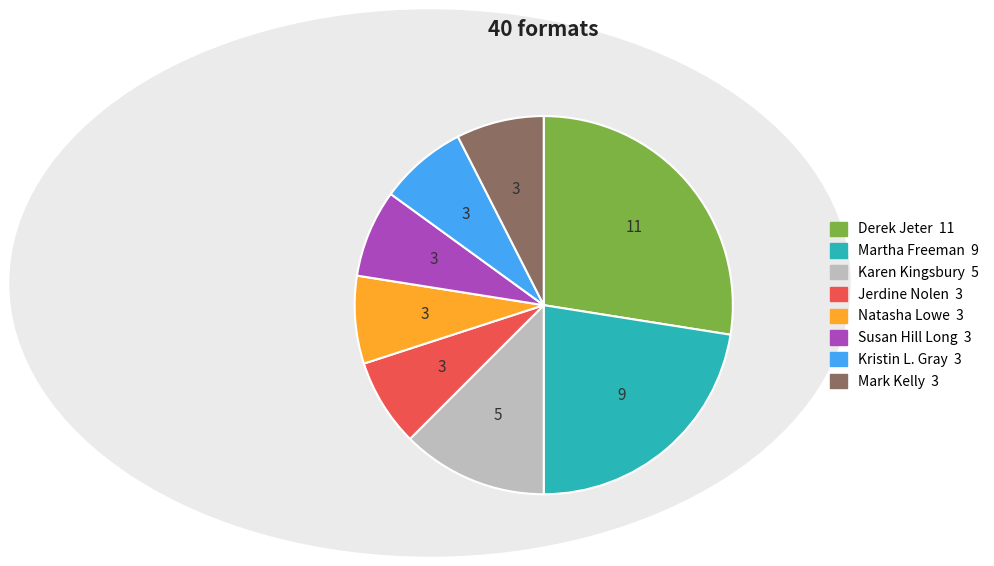

Is there any slice that represents more than half of the pie?

No